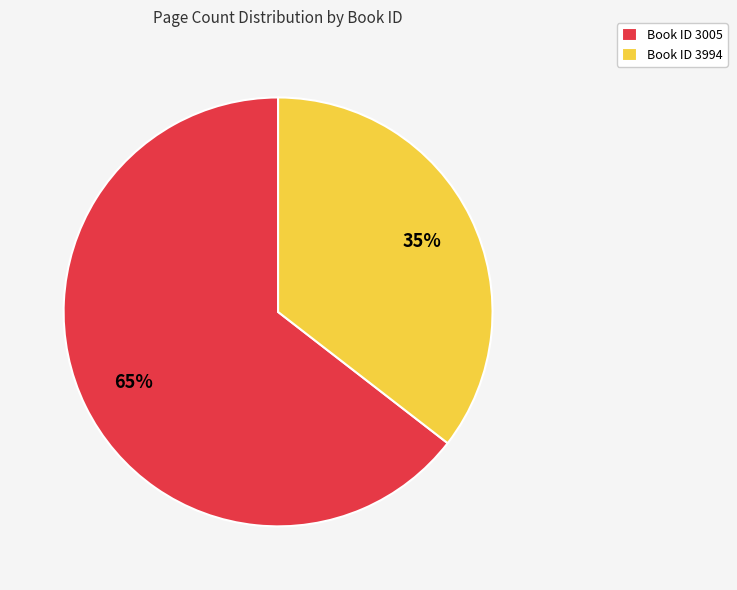

Do Book ID 3994 and Book ID 3005 together represent more than half of the pie?

Yes